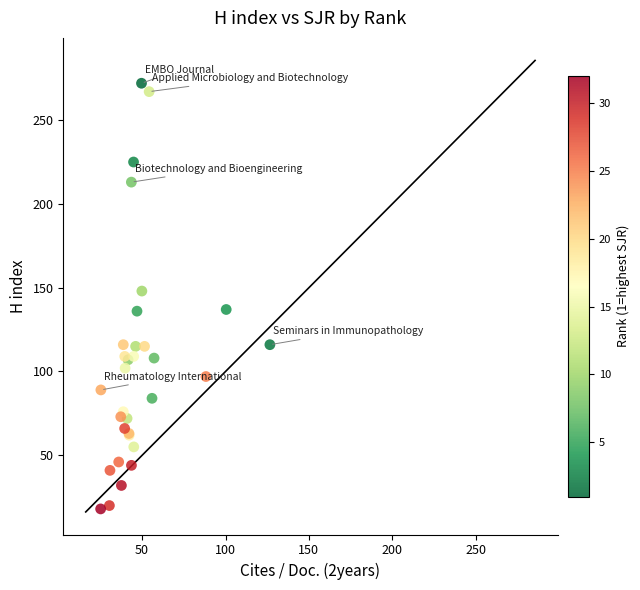

What Y value in the scatter plot is closest to 145?

148